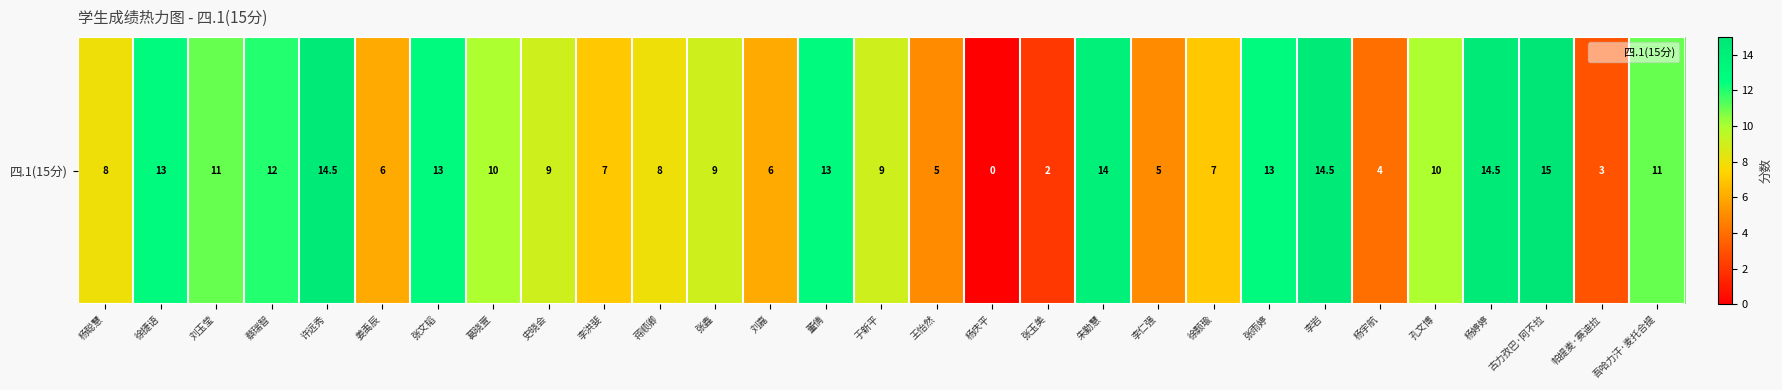

Approximately how many times larger is the value at 孔文博 compared to 蒋顺卿?

1.2